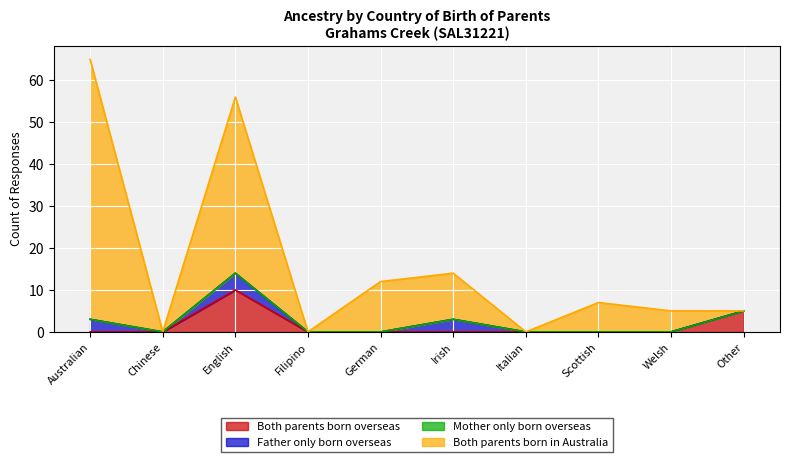

What is the total value across all series at Other?

5